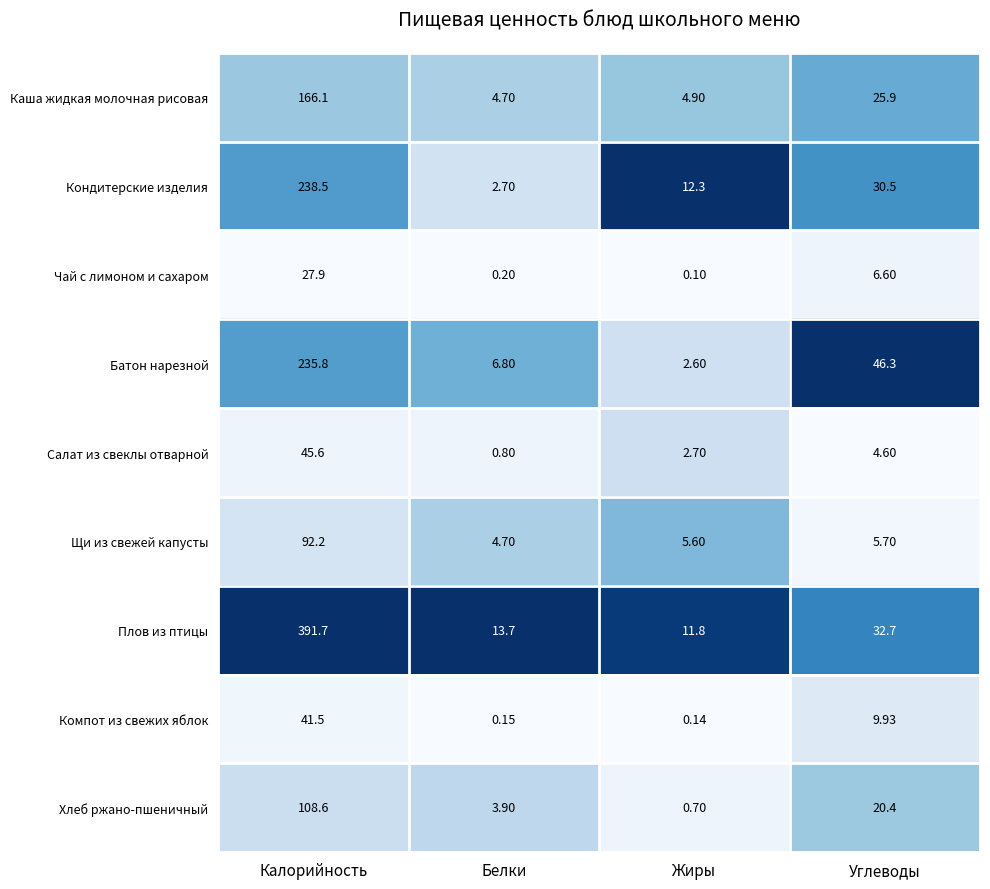

Which series changed the most between Калорийность and Жиры?

Плов из птицы